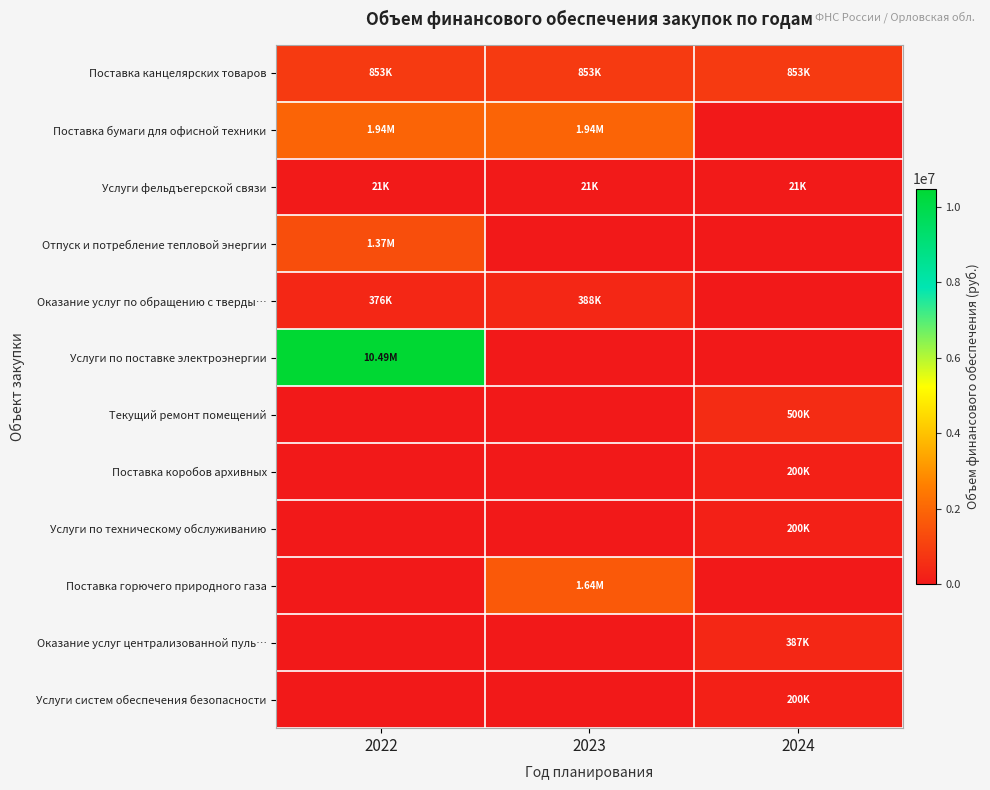

Which category has the lowest value across all series?

2024